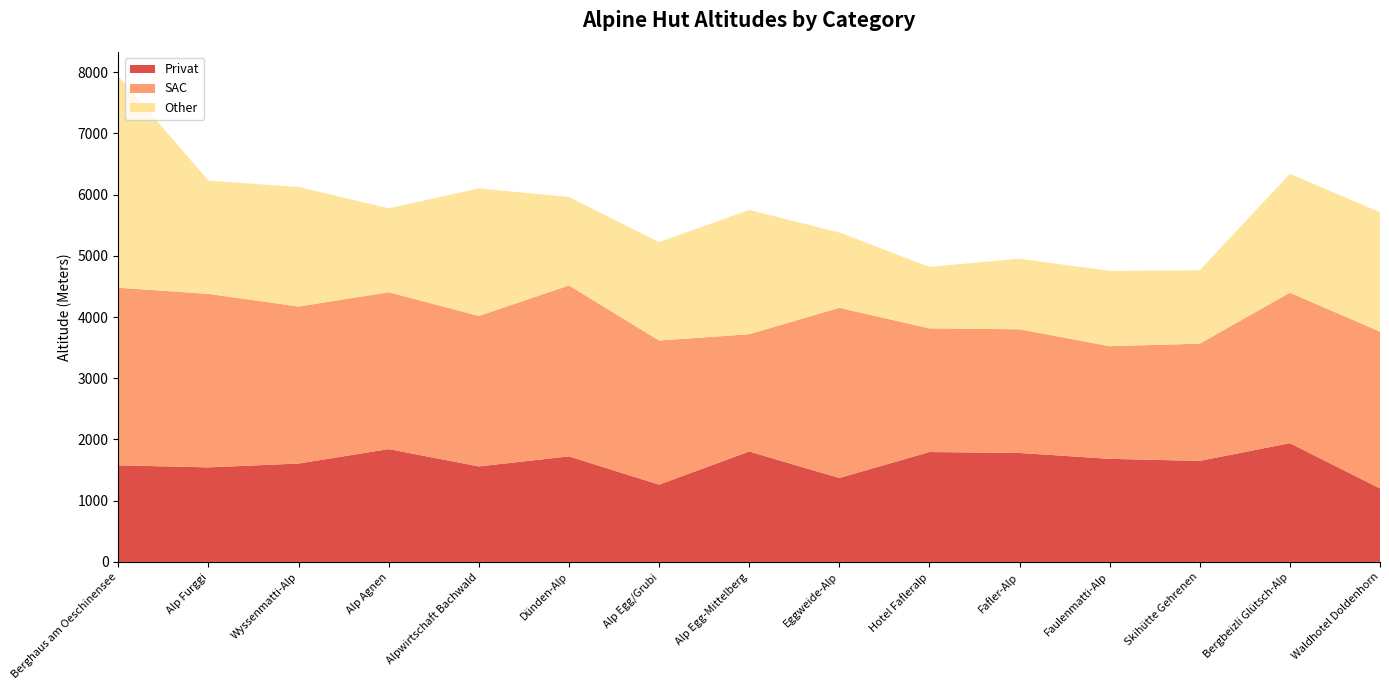

Reading right to left, list all the values displayed in this chart.

Privat: 1200	1940	1650	1684	1780	1795	1371	1804	1262	1724	1560	1843	1607	1544	1578
SAC: 2562	2458	1915	1840	2020	2020	2780	1915	2355	2792	2458	2562	2565	2834	2901
Other: 1950	1940	1200	1230	1153	1005	1230	2031	1607	1446	2083	1371	1953	1850	3454